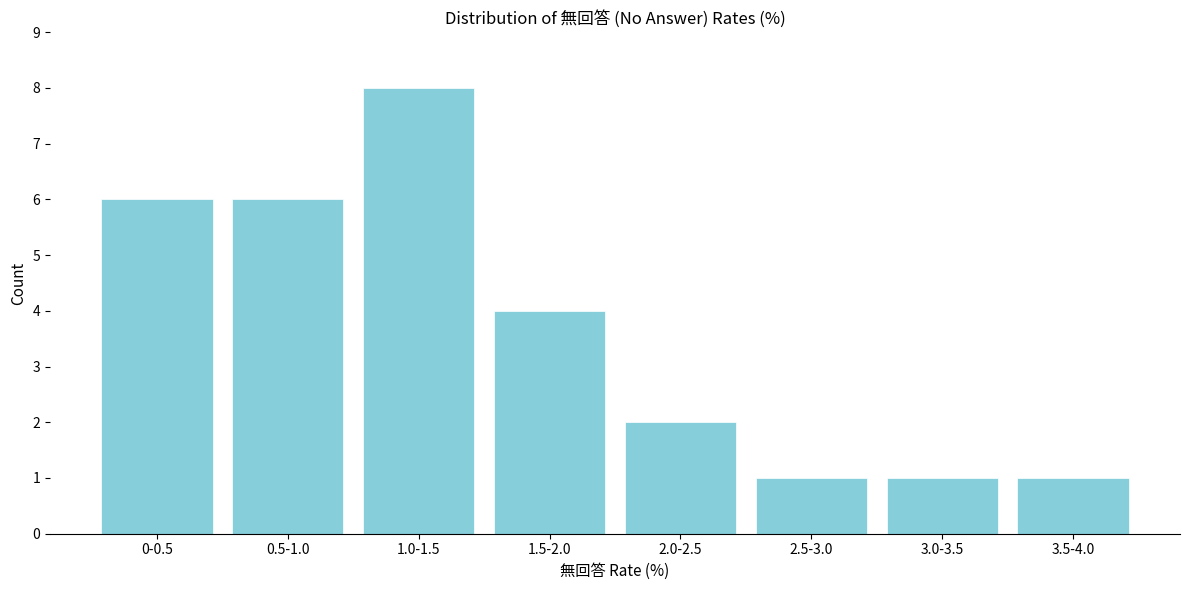

Reading left to right, what are all the values shown in this chart?

0-0.5=6	0.5-1.0=6	1.0-1.5=8	1.5-2.0=4	2.0-2.5=2	2.5-3.0=1	3.0-3.5=1	3.5-4.0=1